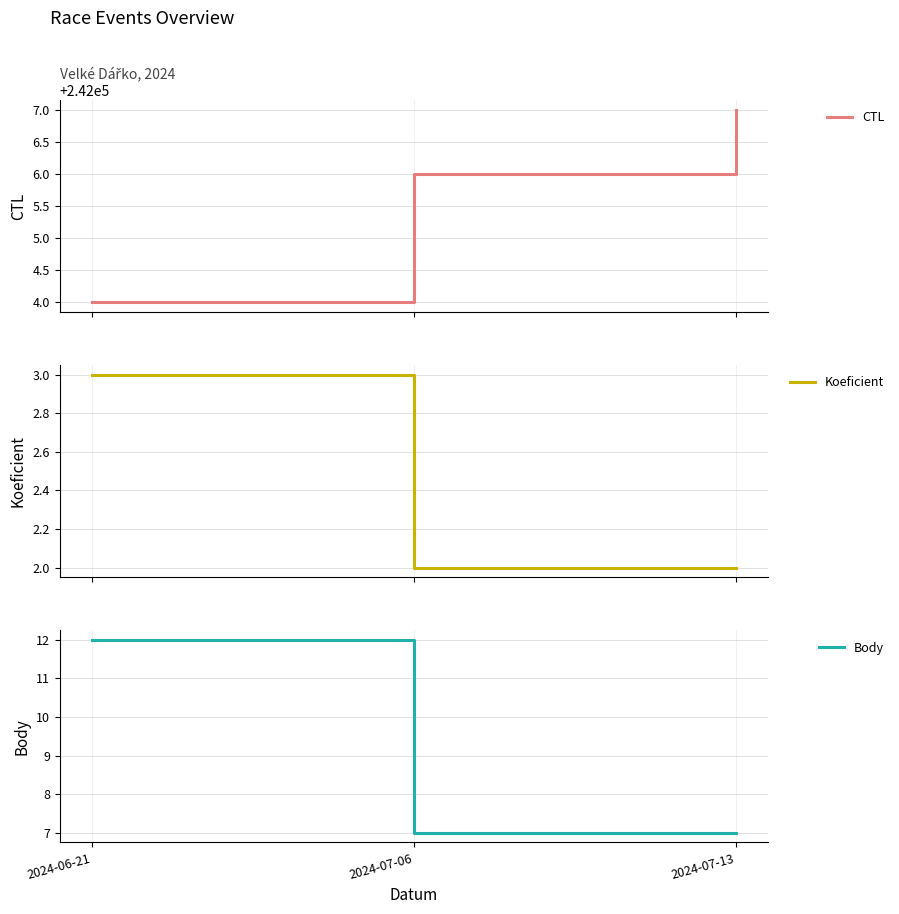

The value of CTL at 2024-07-06 is 432583. True or false?

False